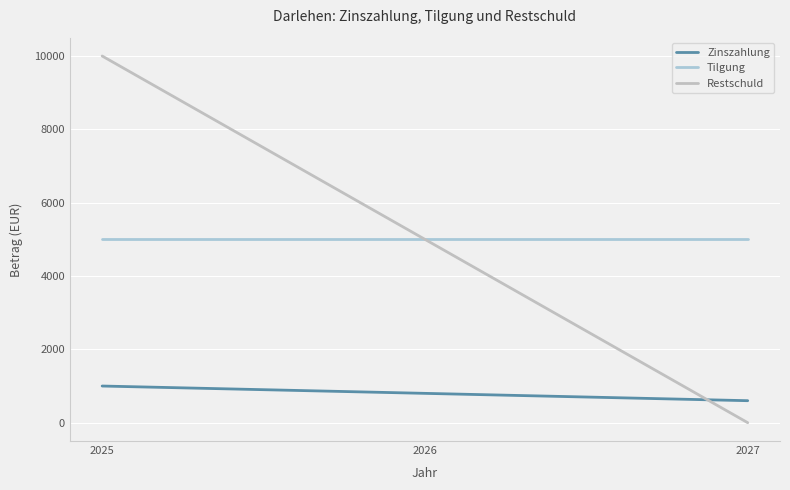

Reading right to left, extract all data points from this chart.

Zinszahlung: 600	800	1000
Tilgung: 5000	5000	5000
Restschuld: 0	5000	10000